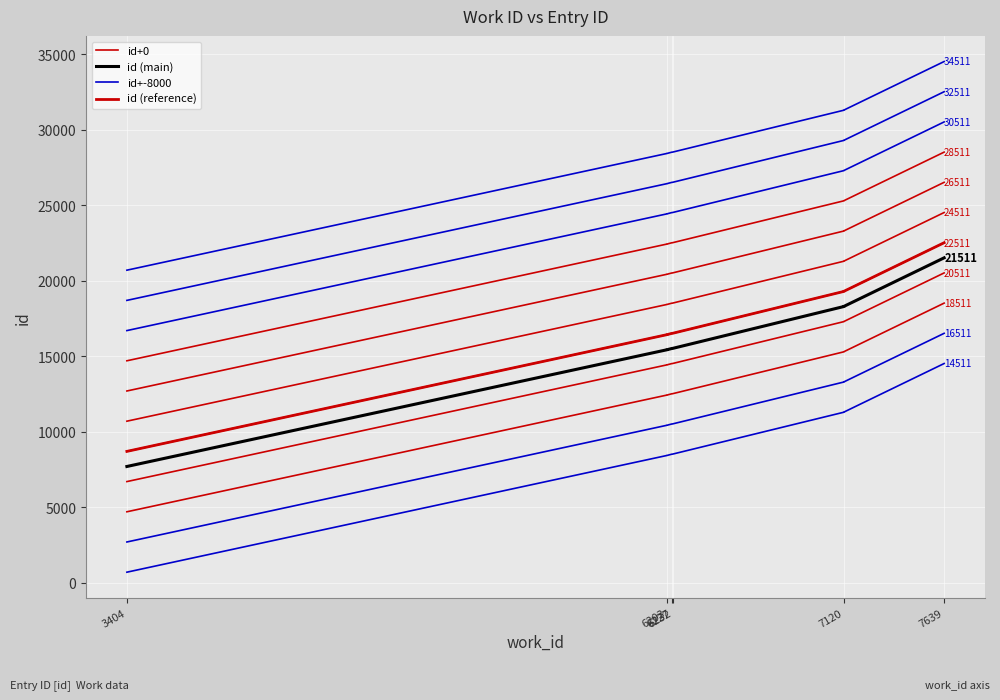

The value of id+-8000 at 7639 is 6476. True or false?

False